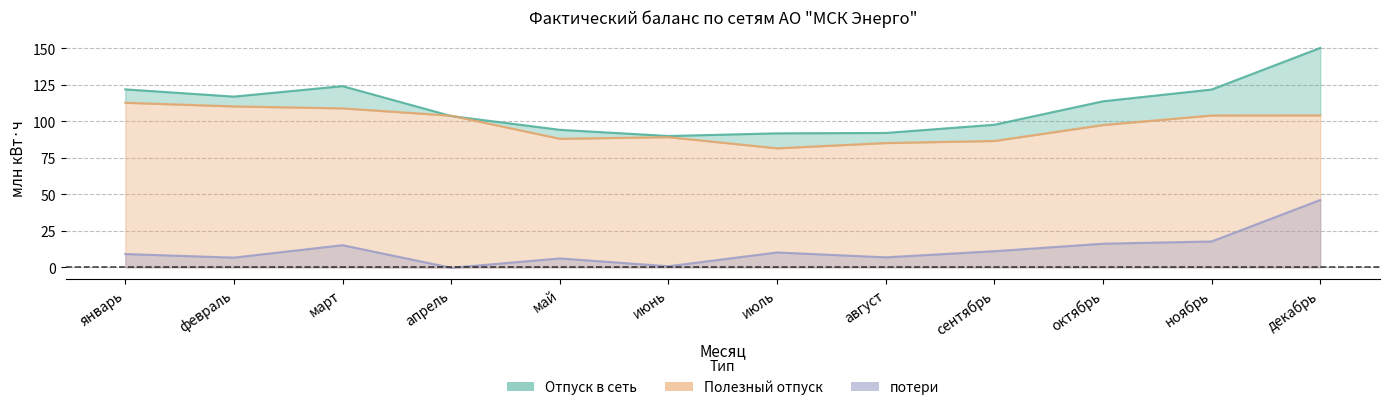

What is the smallest value displayed?

-0.3